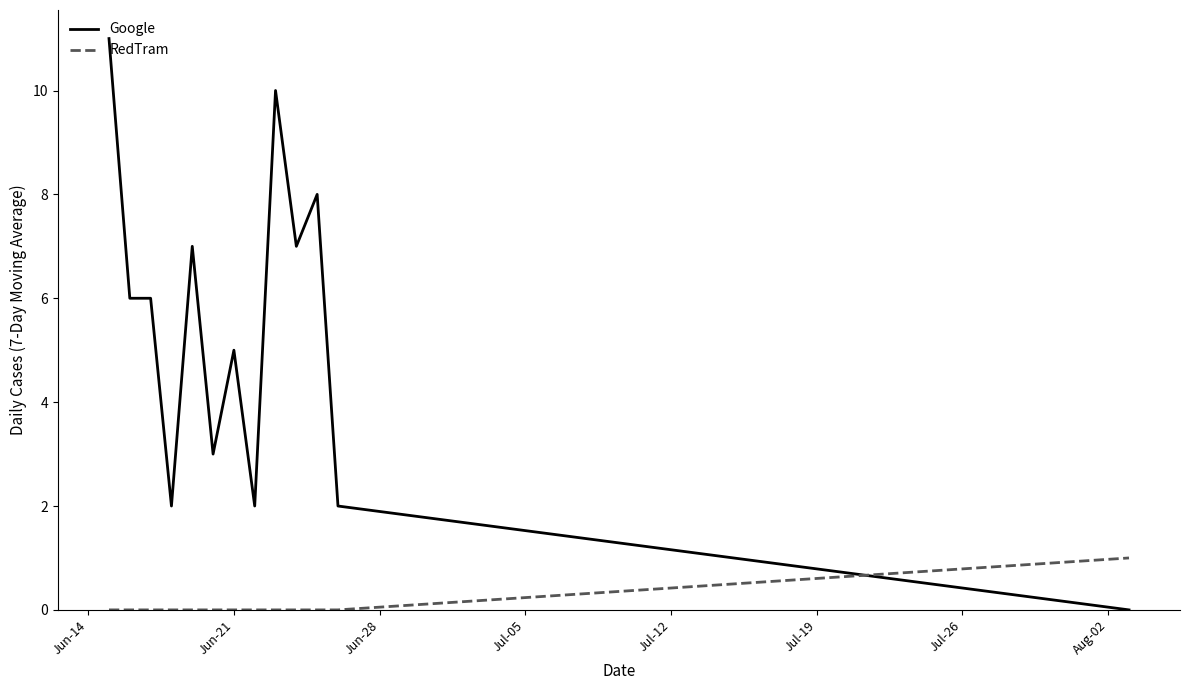

Which series has the largest range (max minus min)?

Google